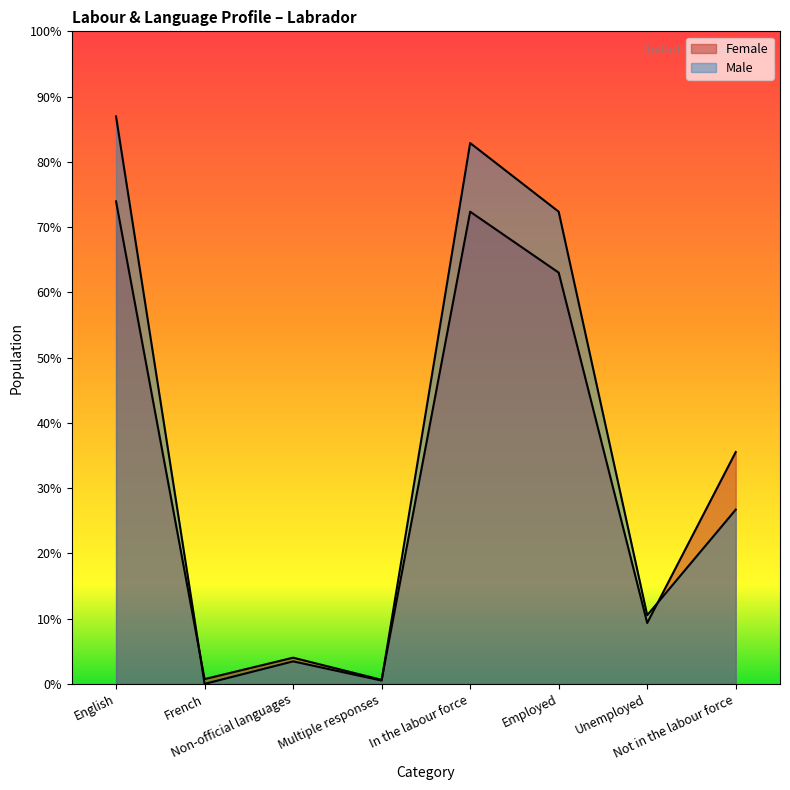

What are all the series names shown in the legend?

Female, Male